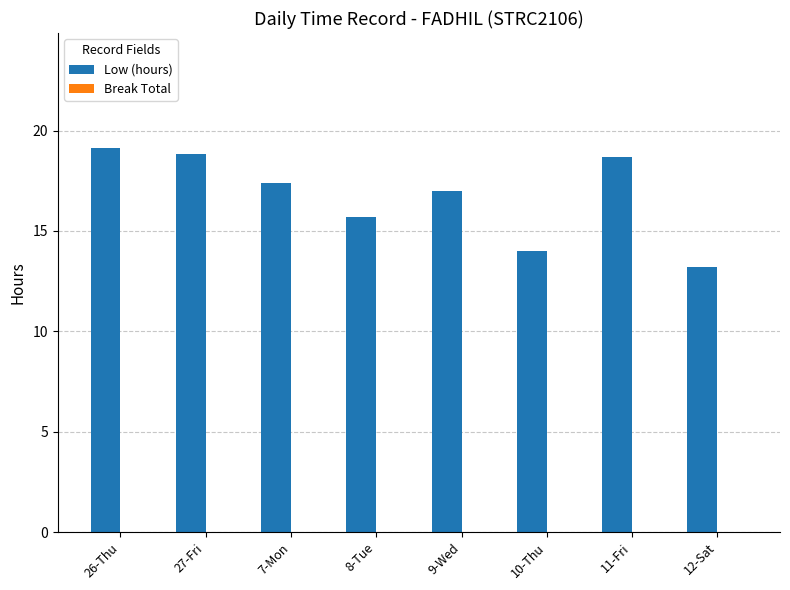

Are the bars grouped side by side (vs. stacked)?

No